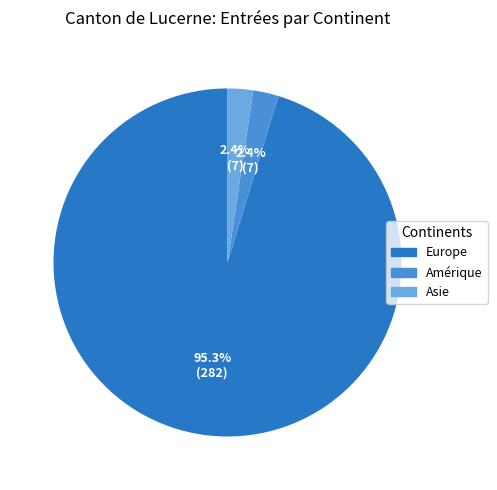

Does any single category account for the majority?

Yes